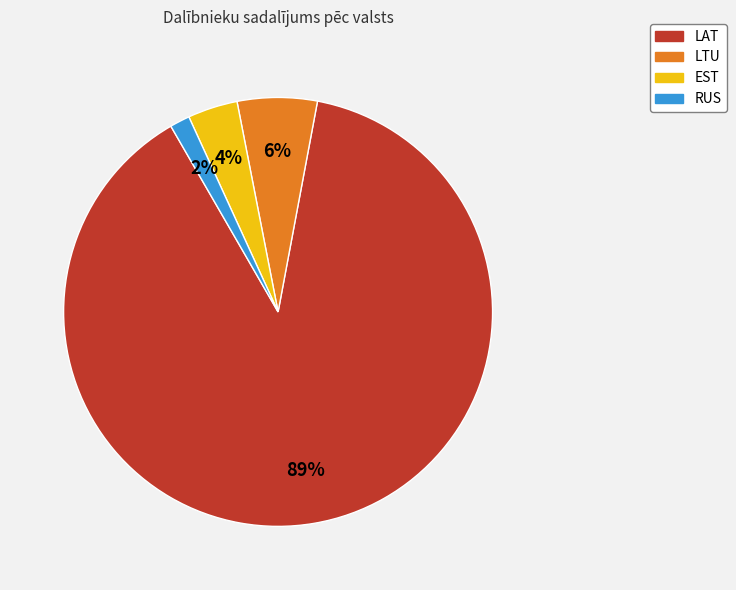

To the nearest percent, what is the average slice percentage?

25%